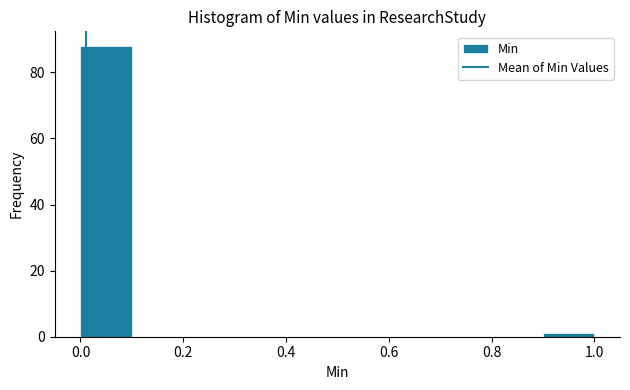

Reading left to right, list every bar in this chart as the range it spans on the x-axis followed by its height. The values are not printed on the chart, so give them approximately, as read against the axis.

0.0 to 0.1: 88
0.1 to 0.2: 0
0.2 to 0.3: 0
0.3 to 0.4: 0
0.4 to 0.5: 0
0.5 to 0.6: 0
0.6 to 0.7: 0
0.7 to 0.8: 0
0.8 to 0.9: 0
0.9 to 1.0: under 2